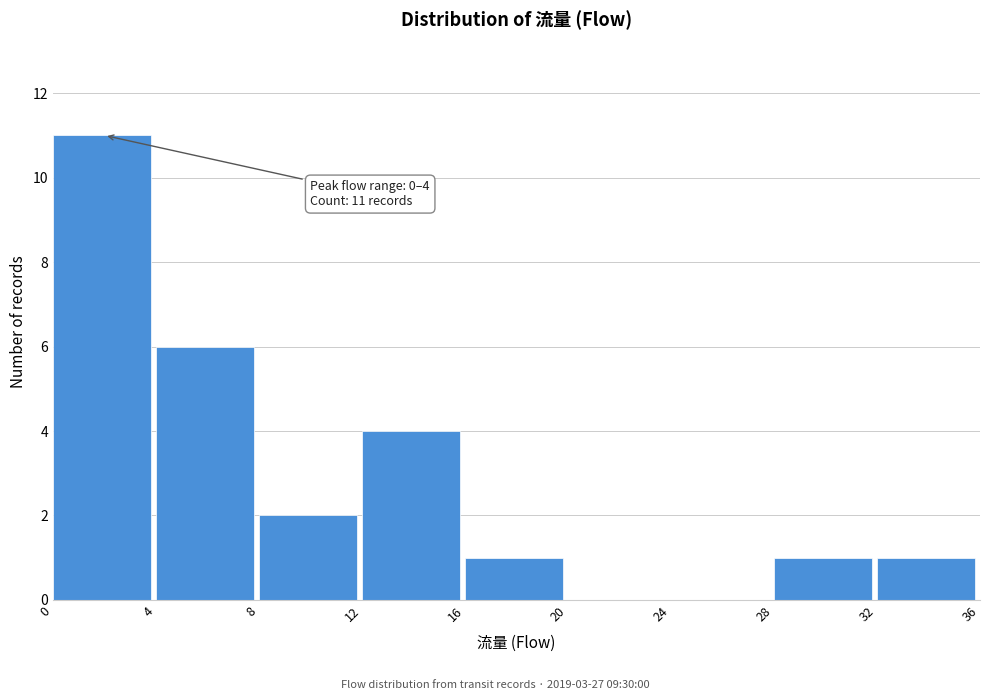

Which range on the x-axis has the tallest bar?

0 to 4